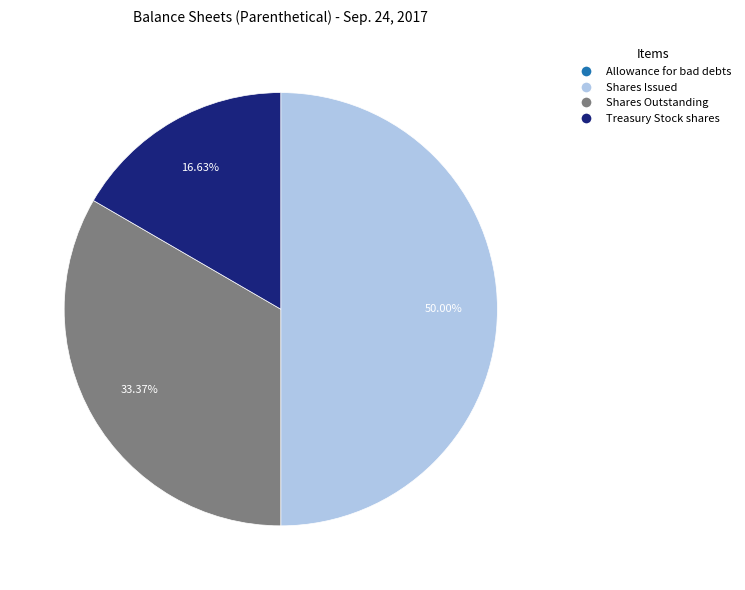

Which category has the biggest portion of the pie?

Shares Issued